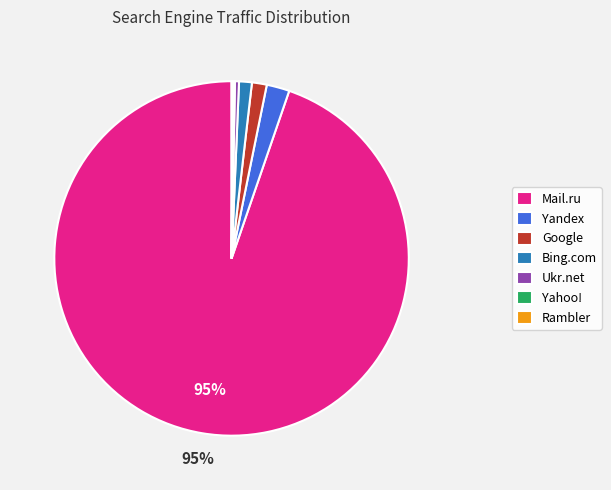

To the nearest percent, what is the average slice percentage?

14%